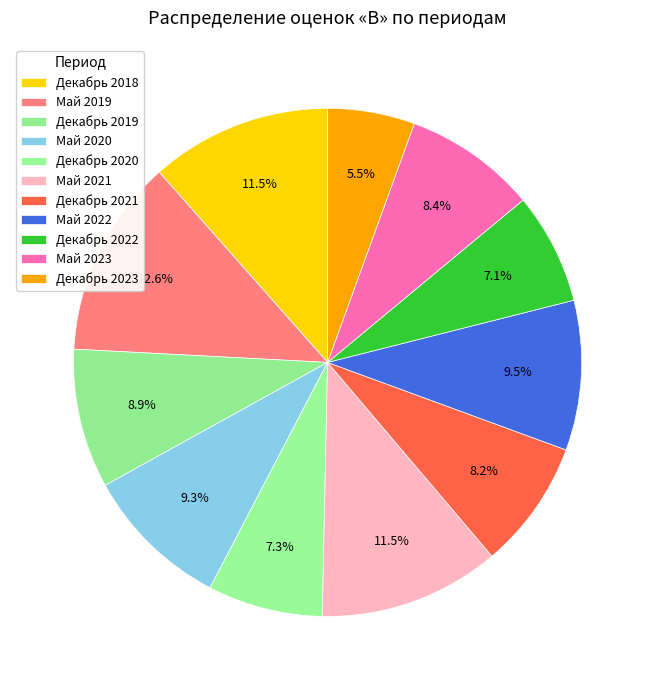

Which slice is the largest?

Май 2019